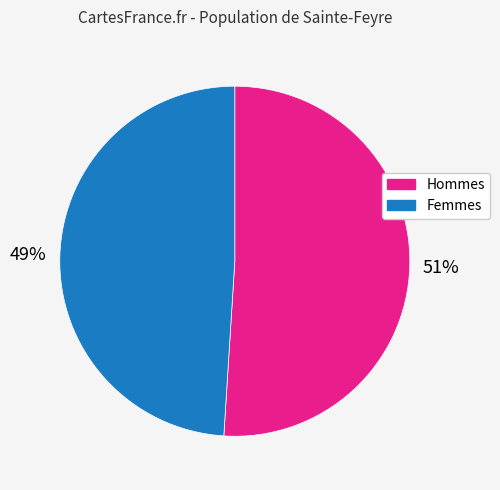

Combined, do Femmes and Hommes account for over 50%?

Yes